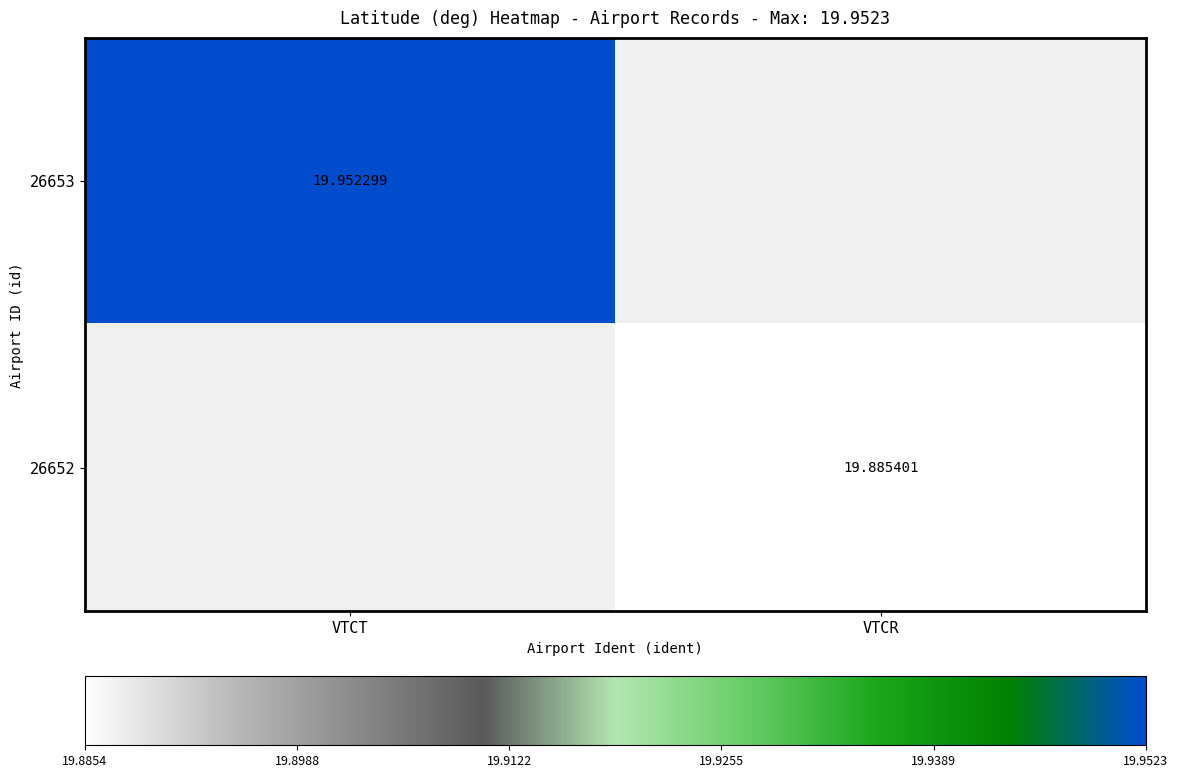

Rank the categories by 26653 value from lowest to highest.

VTCT, VTCR